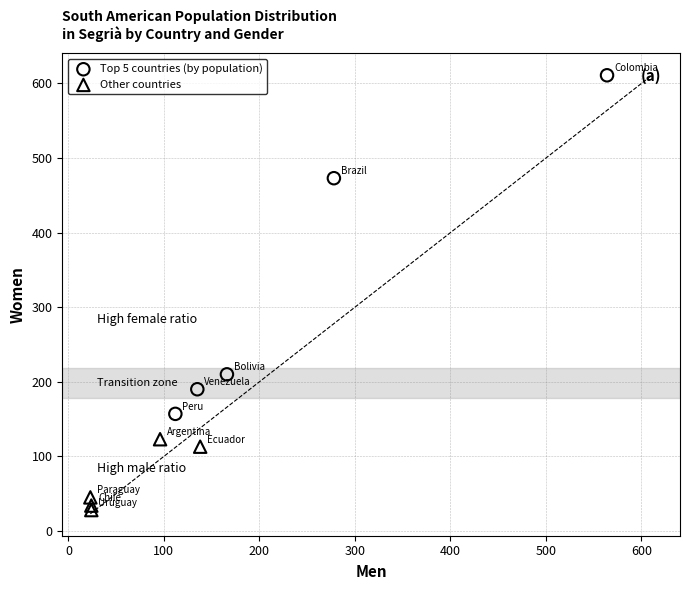

Which series reaches the maximum Y coordinate?

Top 5 countries (by population)